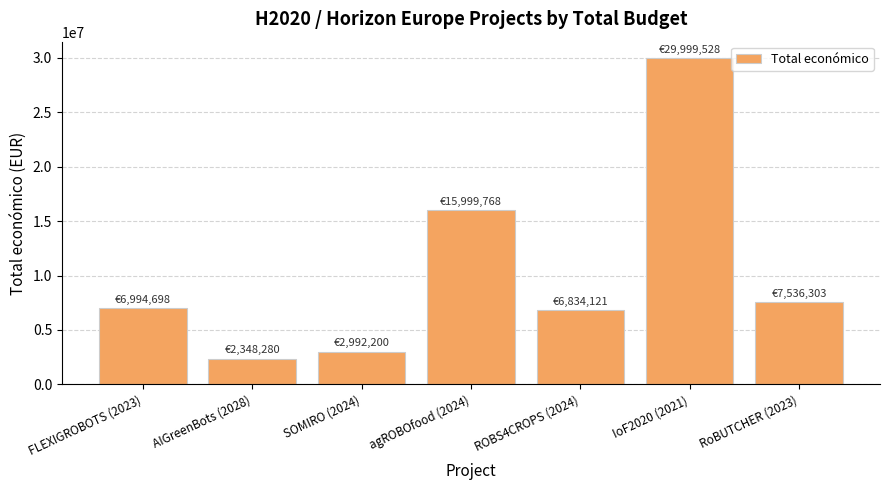

What is the maximum value shown in the chart?

29999528